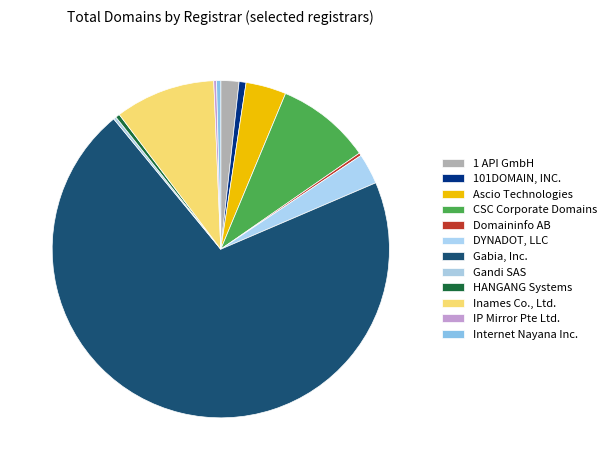

What percentage do DYNADOT, LLC and Internet Nayana Inc. together represent?

3.3%